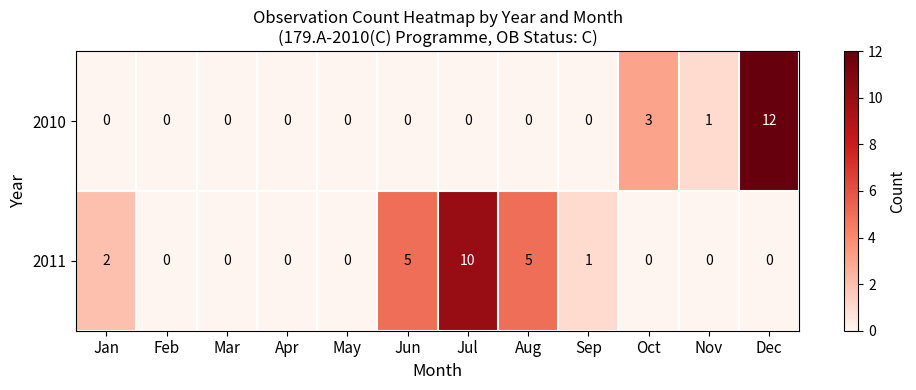

How many series are shown in this chart?

2